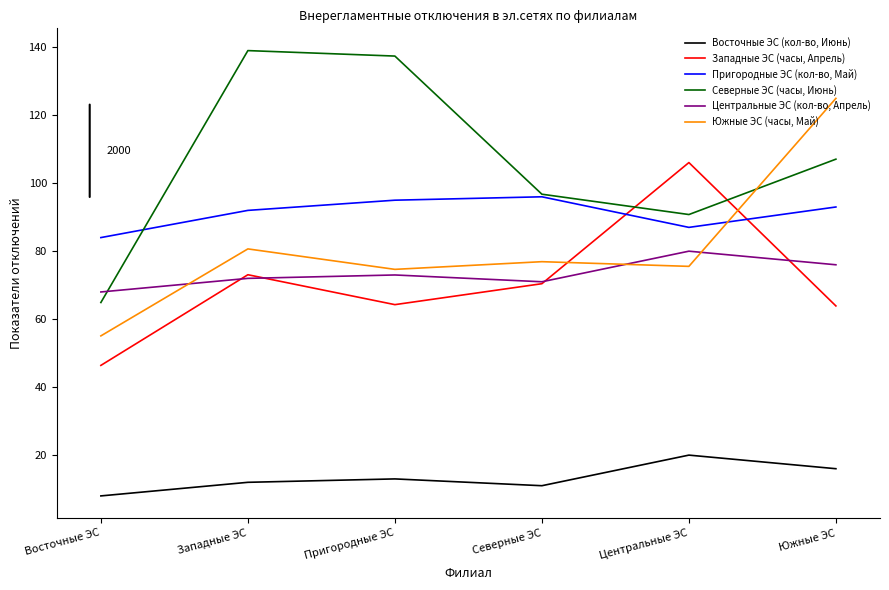

What is the minimum value for Западные ЭС (часы, Апрель)?

46.4